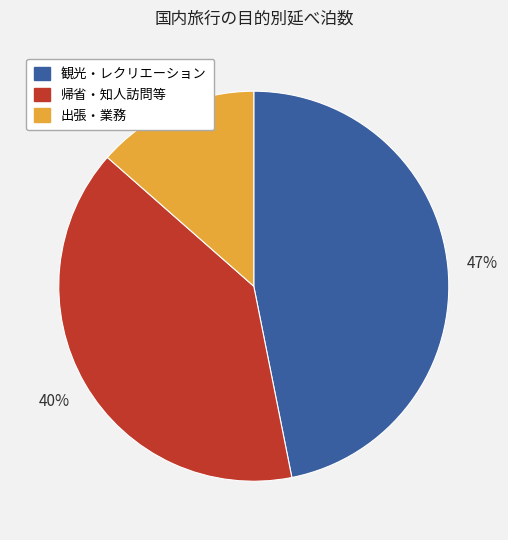

Which has a higher value, 帰省・知人訪問等 or 観光・レクリエーション?

観光・レクリエーション